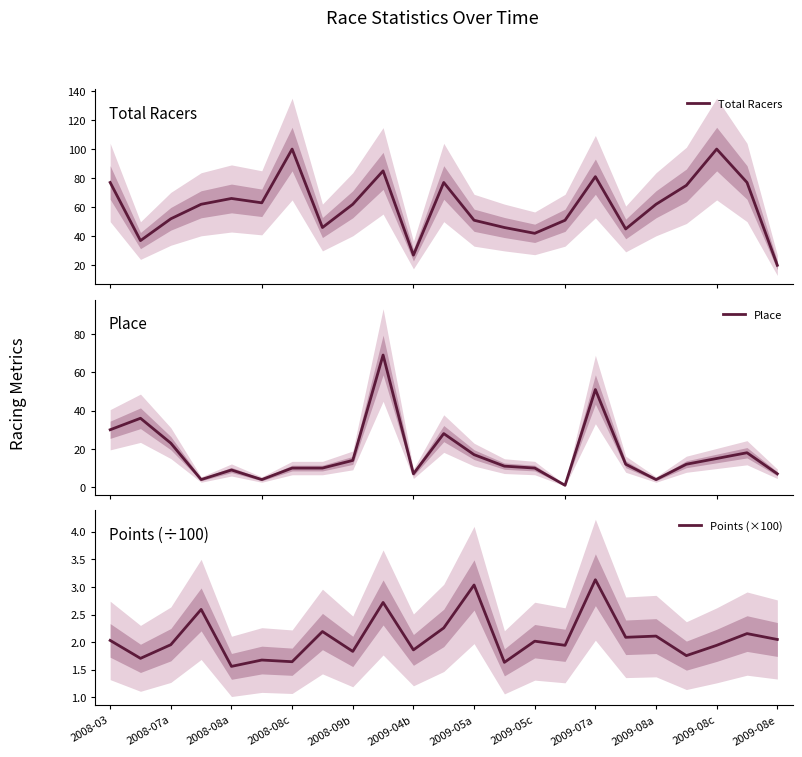

Is it true that Points (×100) equals 2.1 at 2009-08a?

True